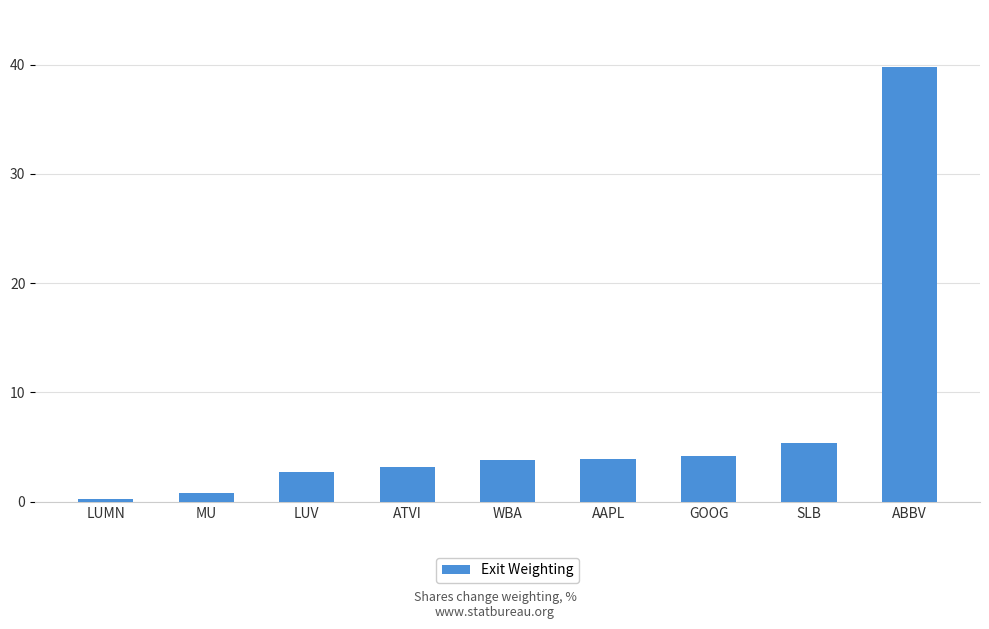

Which label corresponds to the largest value in the chart?

ABBV